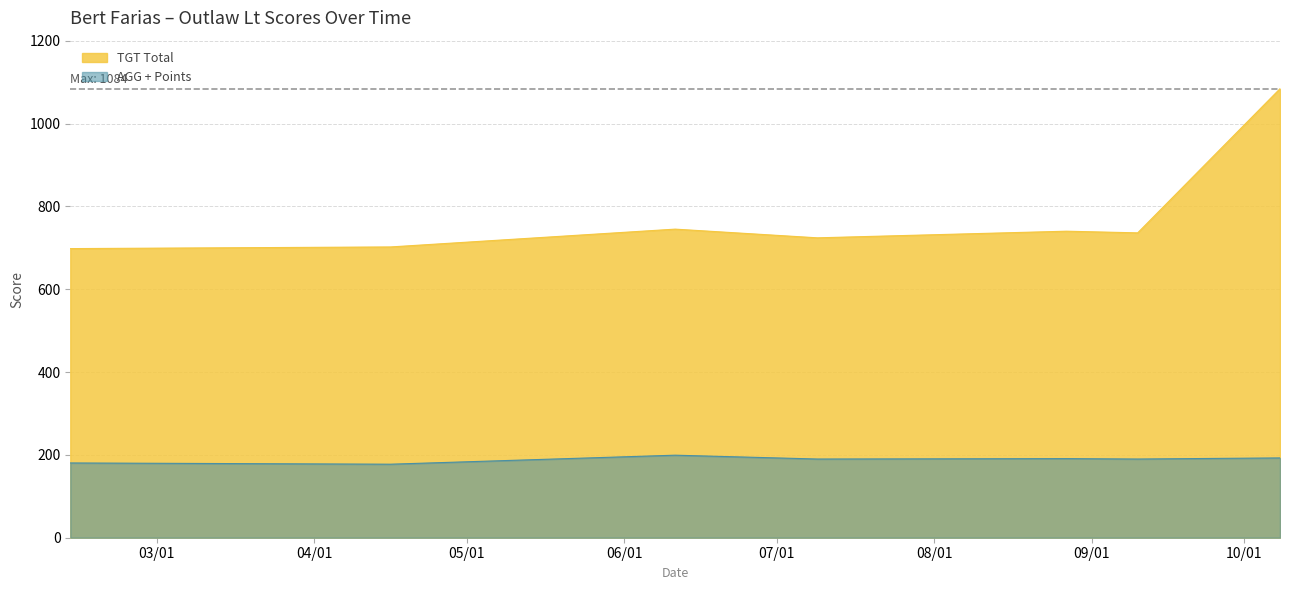

Where is AGG + Points nearest to the value 188?

2022-07-09